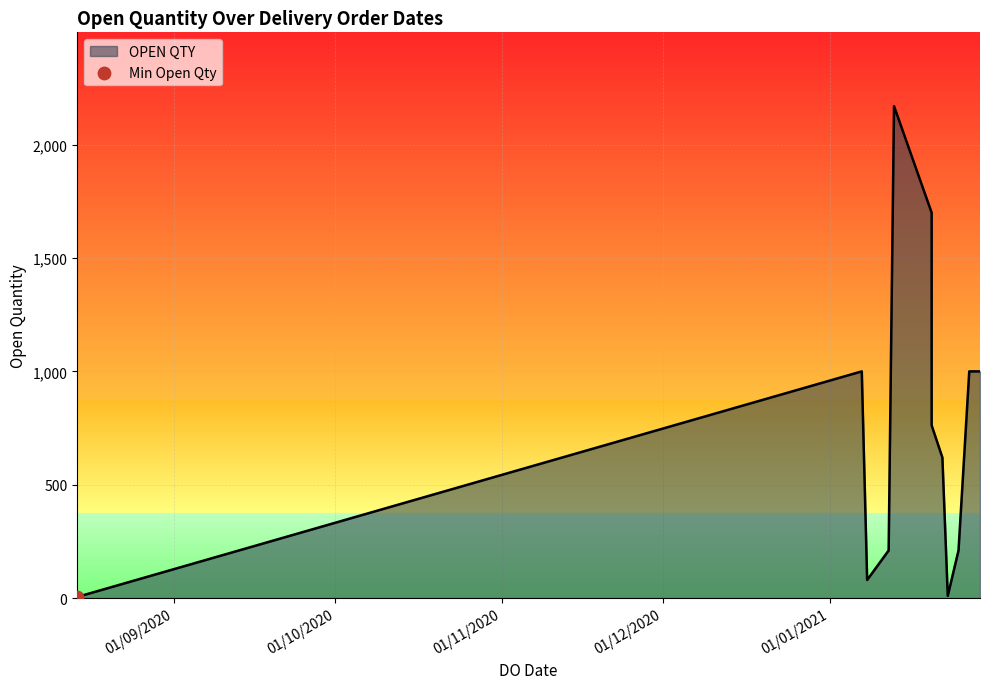

What is the ratio of the value at 22/01/2021 to the value at 25/01/2021?

3.0